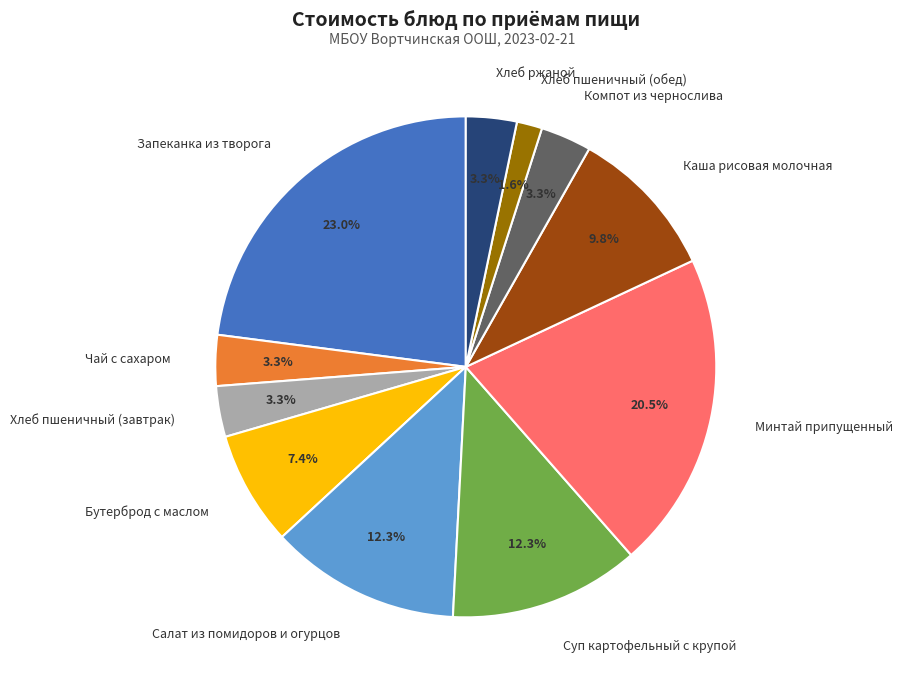

Which has a higher value, Запеканка из творога or Салат из помидоров и огурцов?

Запеканка из творога